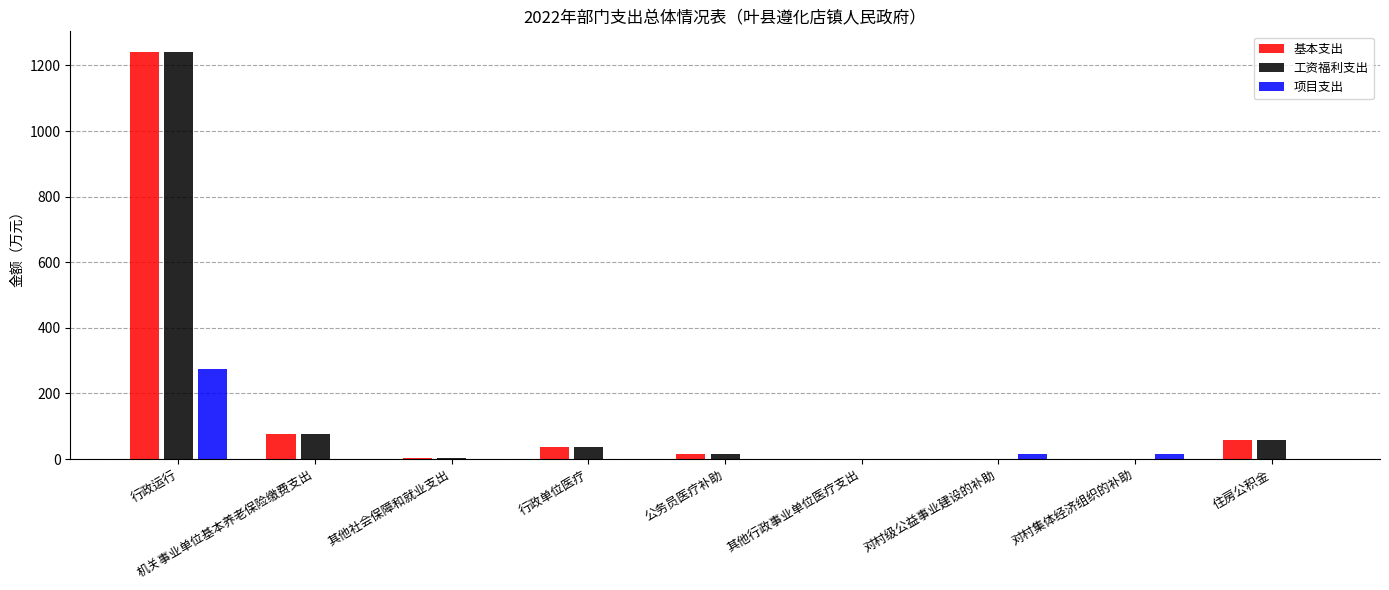

What is the sum of all 工资福利支出 values?

1432.9